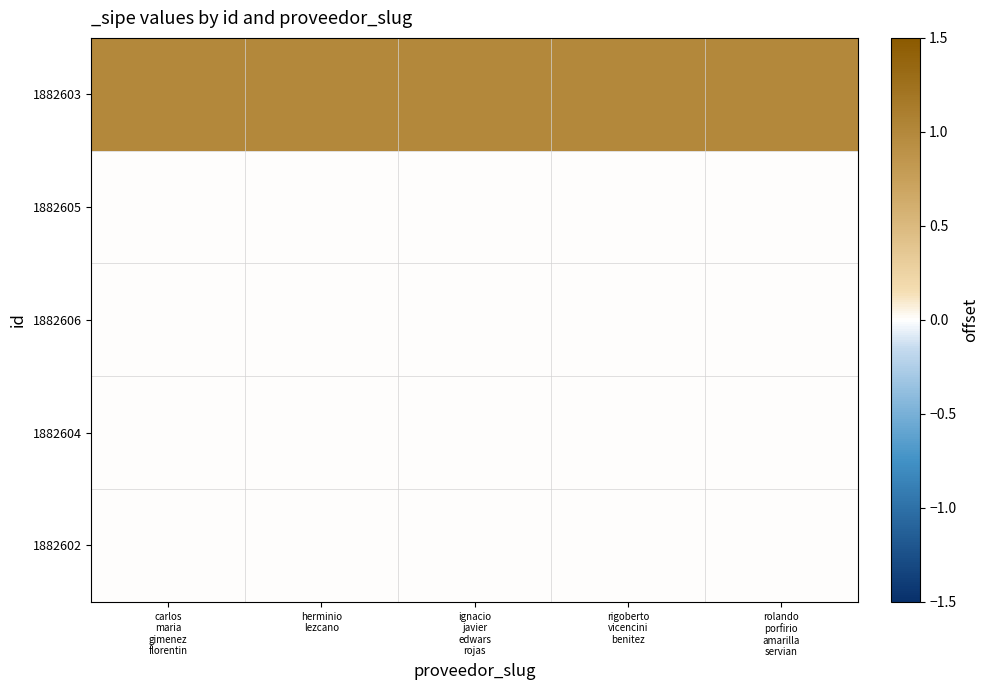

How many categories are shown in the chart?

5